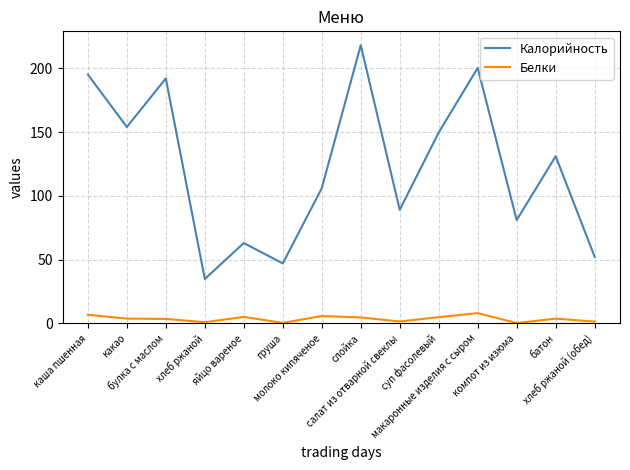

What position from the right is макаронные изделия с сыром?

4